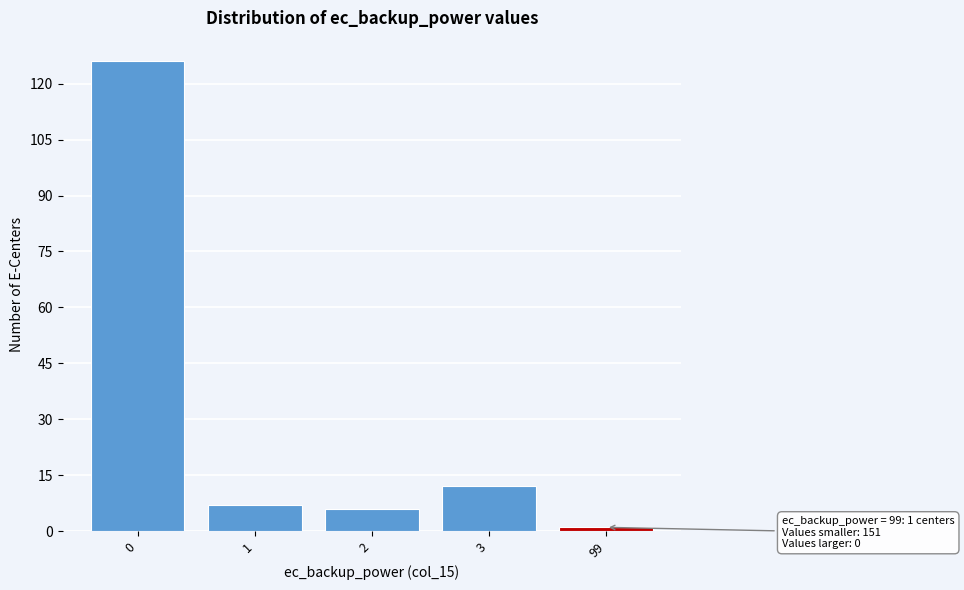

Reading right to left, what are all the values shown in this chart?

1	12	6	7	126